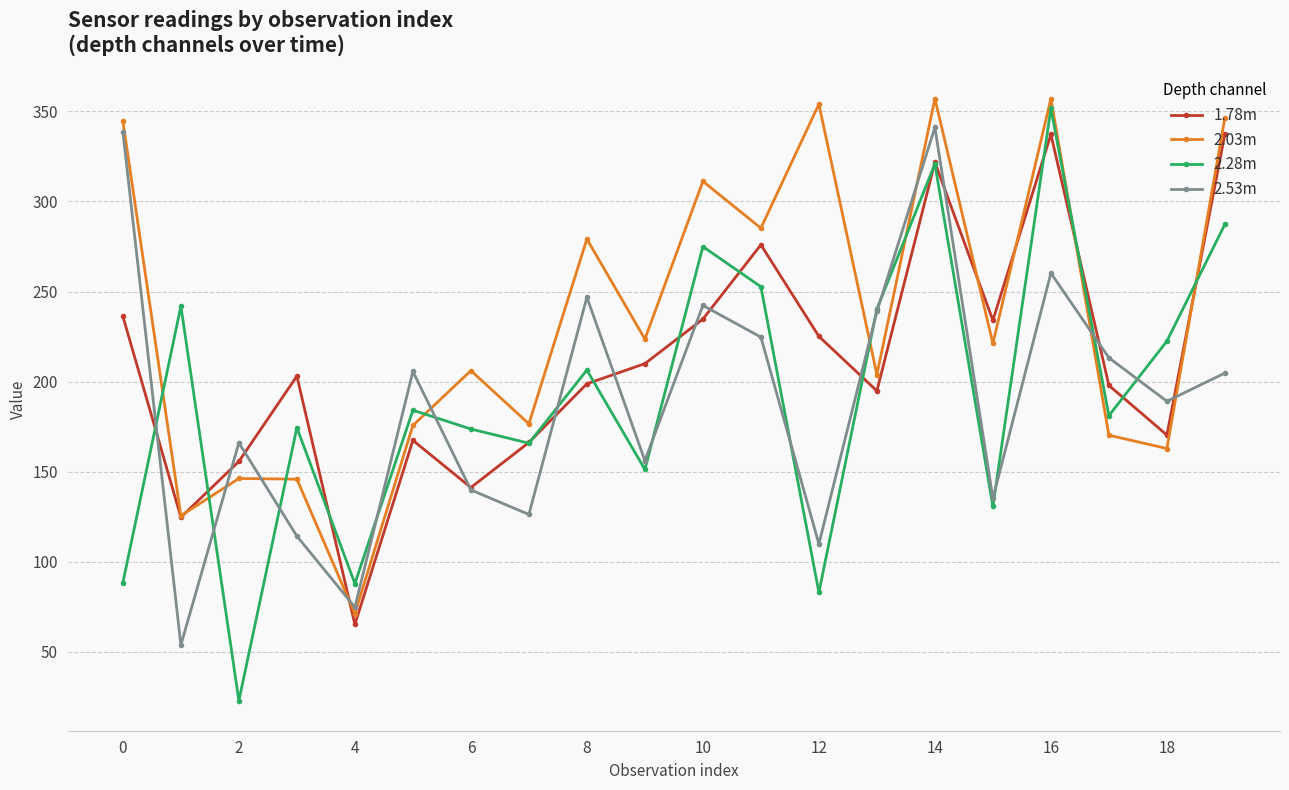

In 2.03m, how many points are higher than both neighbors (excluding endpoints)?

7